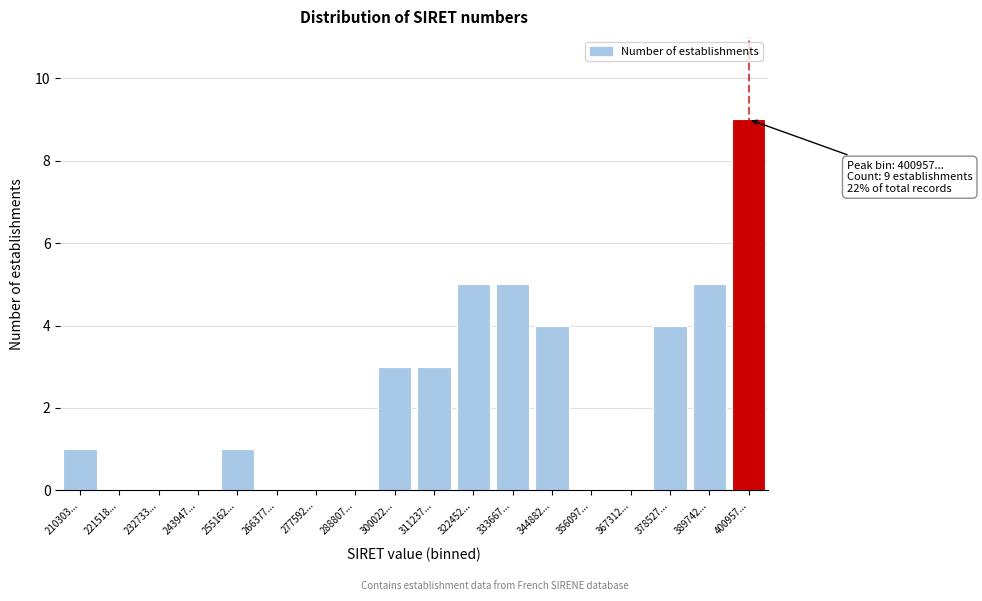

Reading left to right, what are all the values shown in this chart?

210303...=1	221518...=0	232733...=0	243947...=0	255162...=1	266377...=0	277592...=0	288807...=0	300022...=3	311237...=3	322452...=5	333667...=5	344882...=4	356097...=0	367312...=0	378527...=4	389742...=5	400957...=9